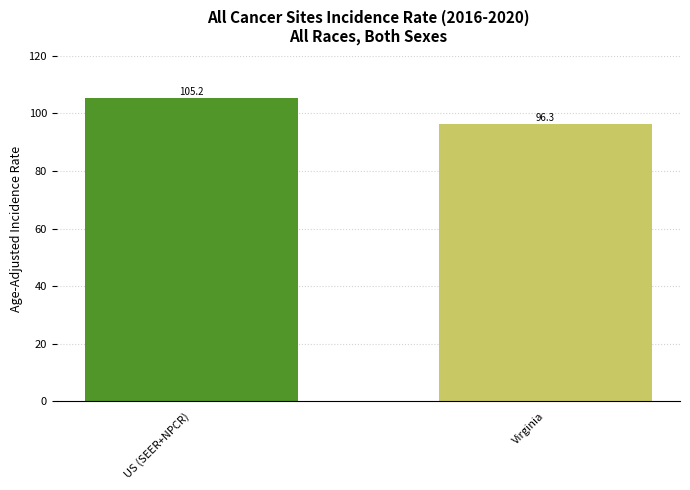

The chart shows a value of 96.3 at Virginia. True or false?

True